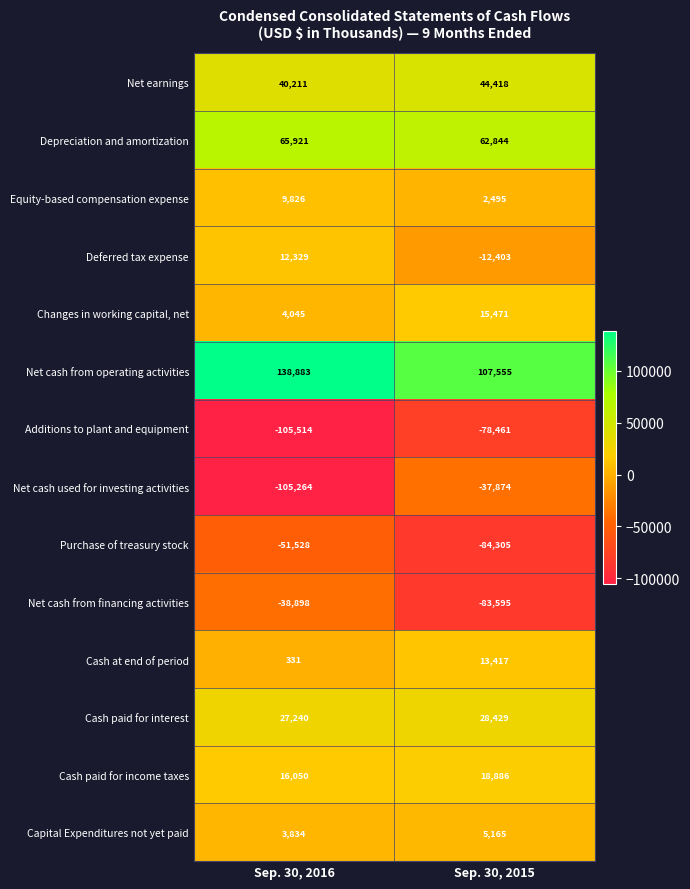

What is the difference between the Depreciation and amortization values at Sep. 30, 2016 and Sep. 30, 2015?

3077